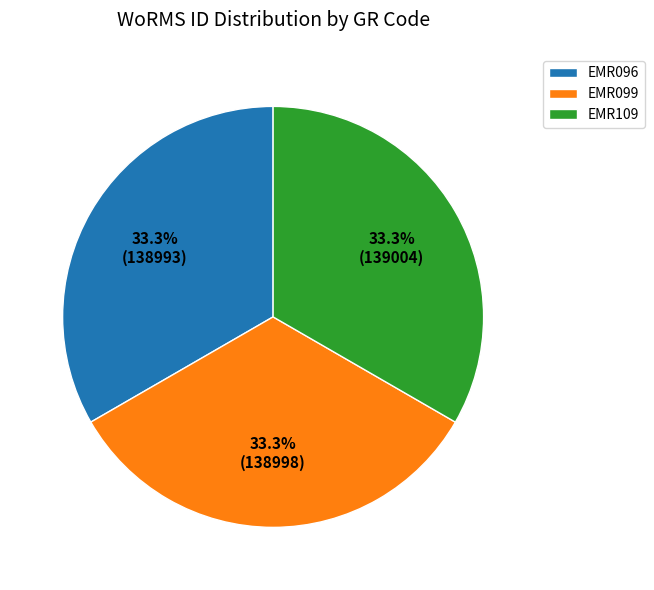

Is there any slice that represents more than half of the pie?

No